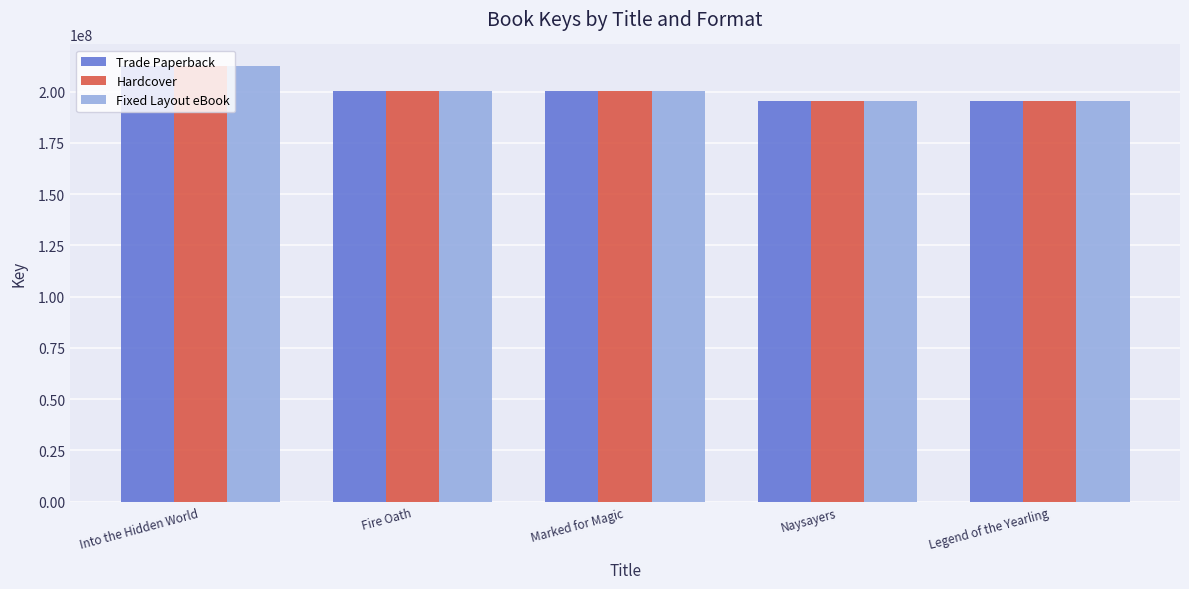

Is the value of Fixed Layout eBook at Fire Oath greater than the value of Hardcover at Into the Hidden World?

No